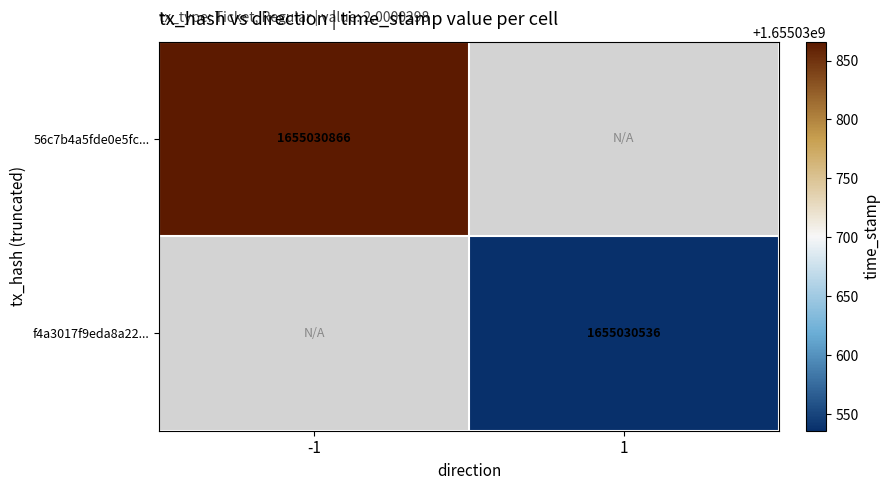

What is the difference between the highest and lowest values at time_stamp?

330